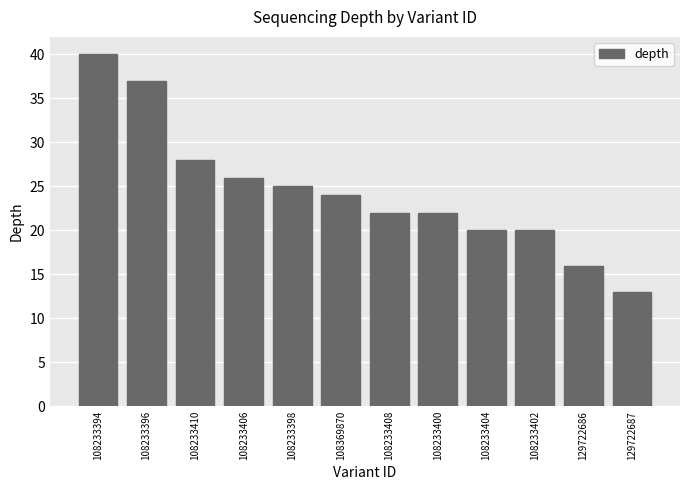

What is the maximum value shown in the chart?

40